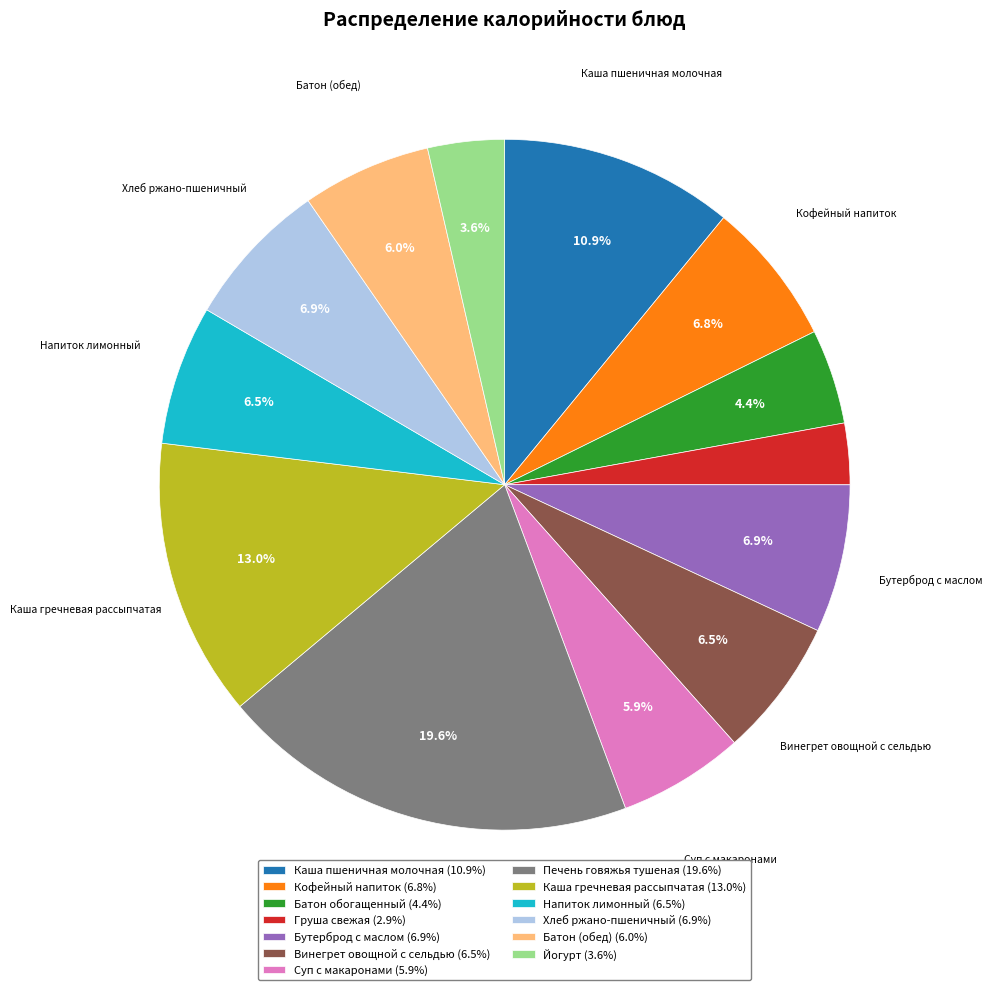

Is Каша гречневая рассыпчатая the majority of the pie?

No